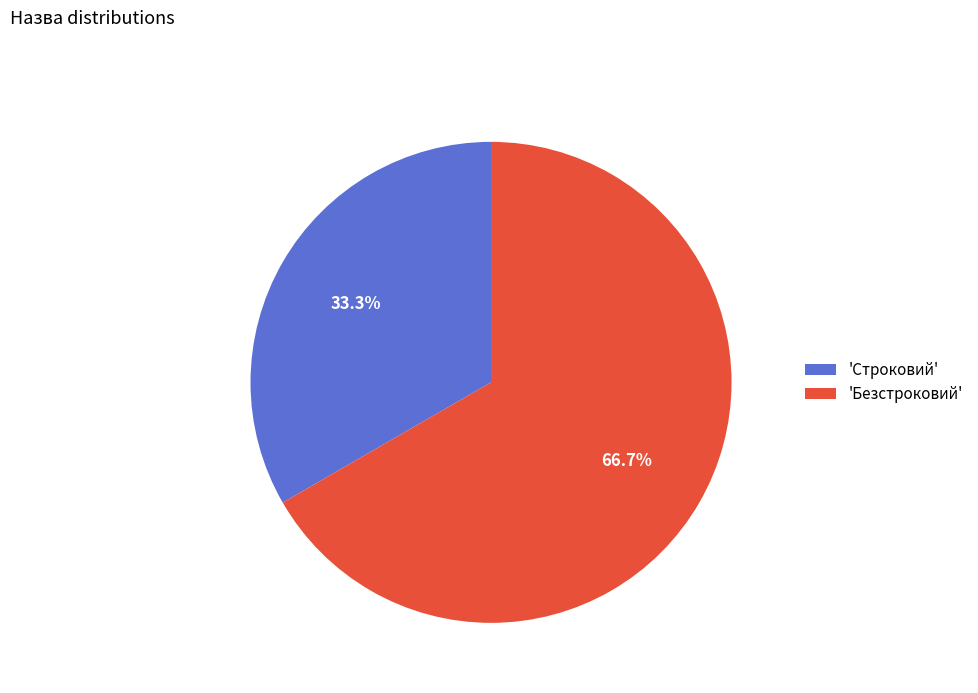

Between 'Строковий' and 'Безстроковий', which is larger?

'Безстроковий'